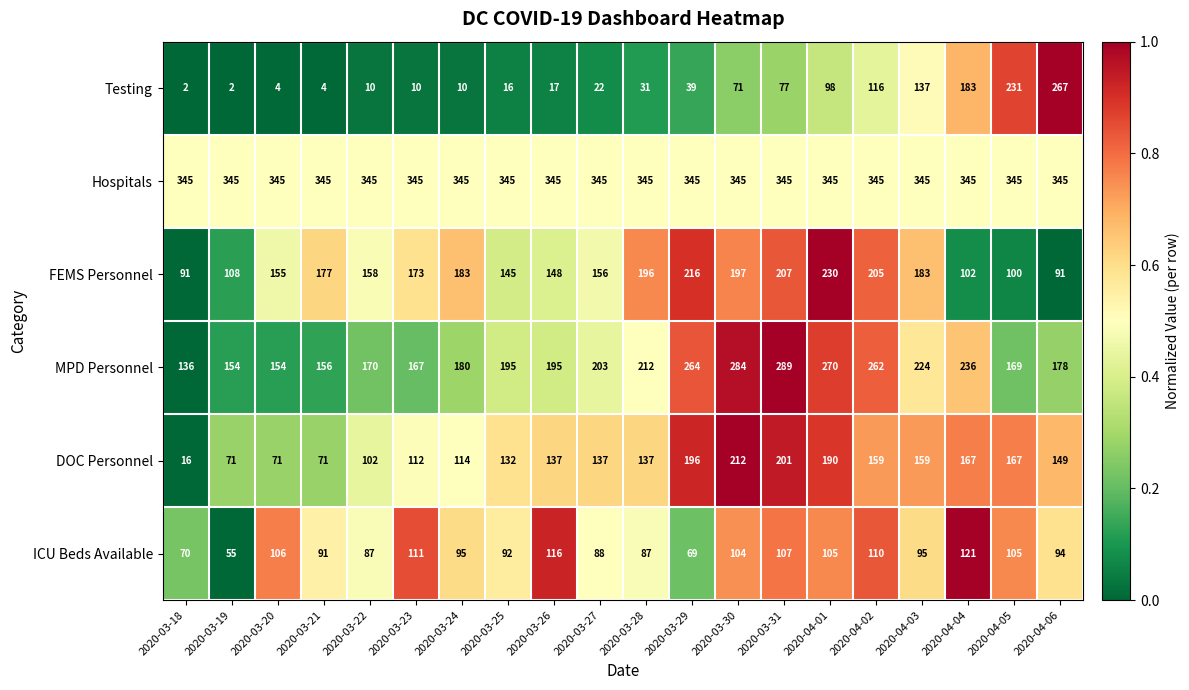

What is the difference between the highest and lowest values at 2020-03-27?

323